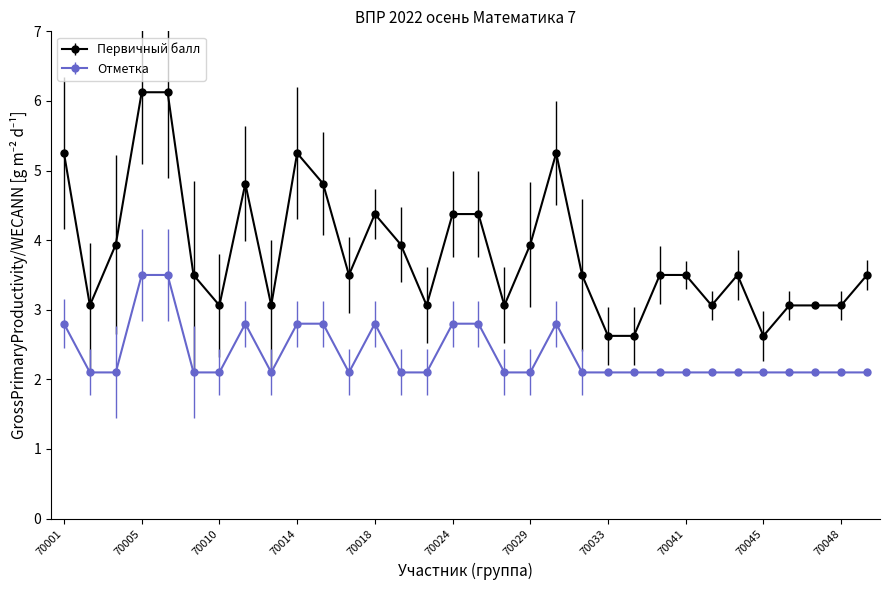

Rank the series by their average value, from highest to lowest.

Первичный балл, Отметка